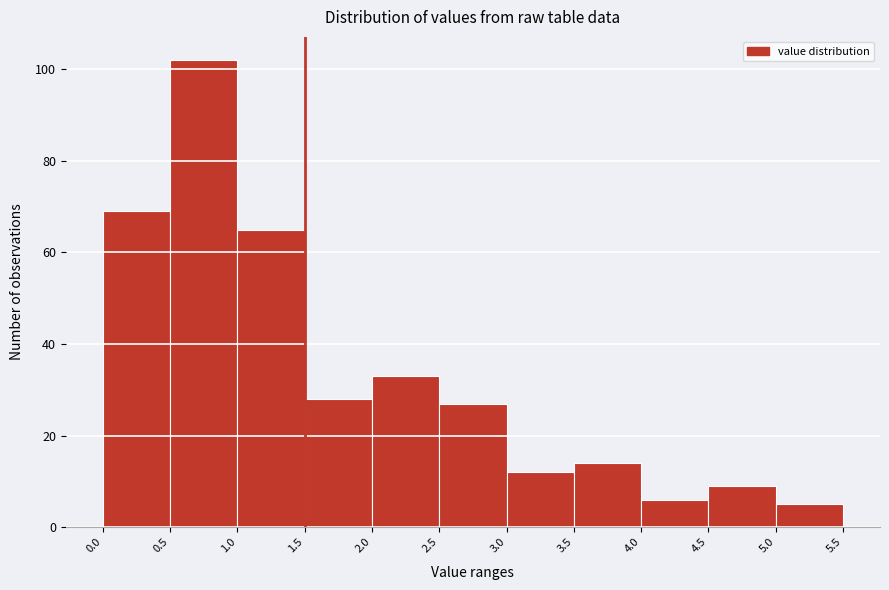

Reading left to right, transcribe this chart: for each bar, give the range it covers on the x-axis and its height. The values are not printed on the chart, so give them approximately, as read against the axis.

0.0 to 0.5: 70
0.5 to 1.0: 102
1.0 to 1.5: 66
1.5 to 2.0: 28
2.0 to 2.5: 34
2.5 to 3.0: 28
3.0 to 3.5: 12
3.5 to 4.0: 14
4.0 to 4.5: 6
4.5 to 5.0: 10
5.0 to 5.5: 6